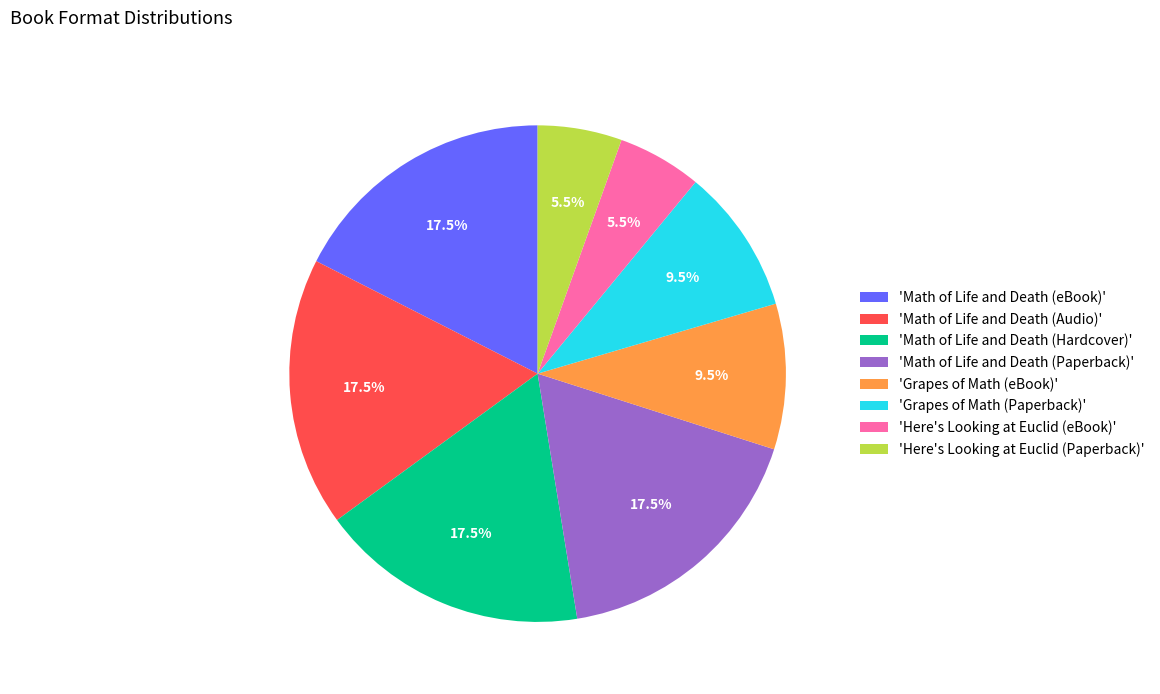

What is the ratio of the value at 'Math of Life and Death (Hardcover)' to the value at 'Here's Looking at Euclid (Paperback)'?

3.2